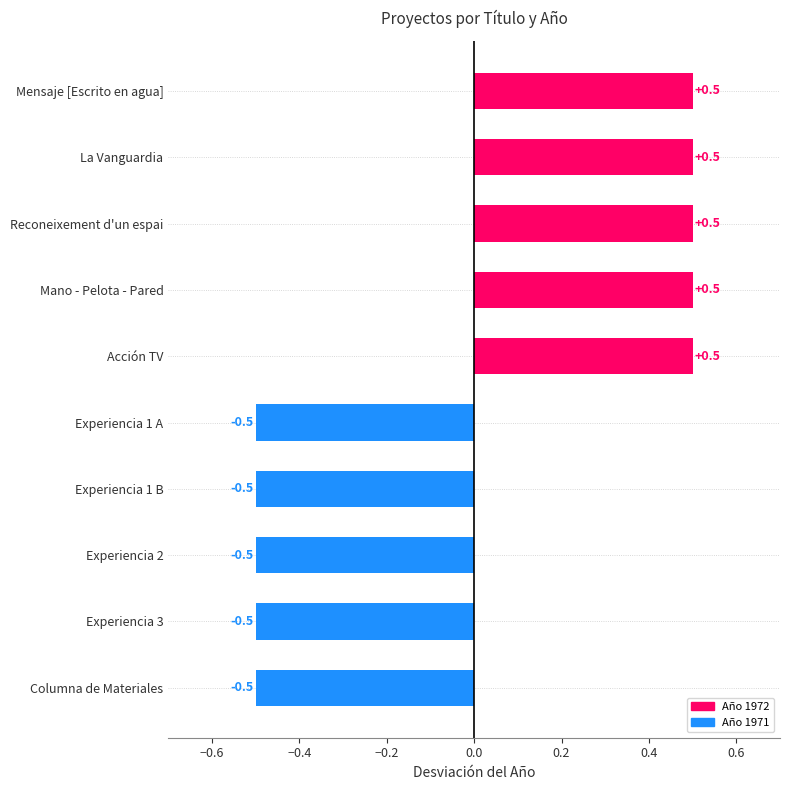

The chart shows a value of 0.5 at Mensaje [Escrito en agua]. True or false?

True